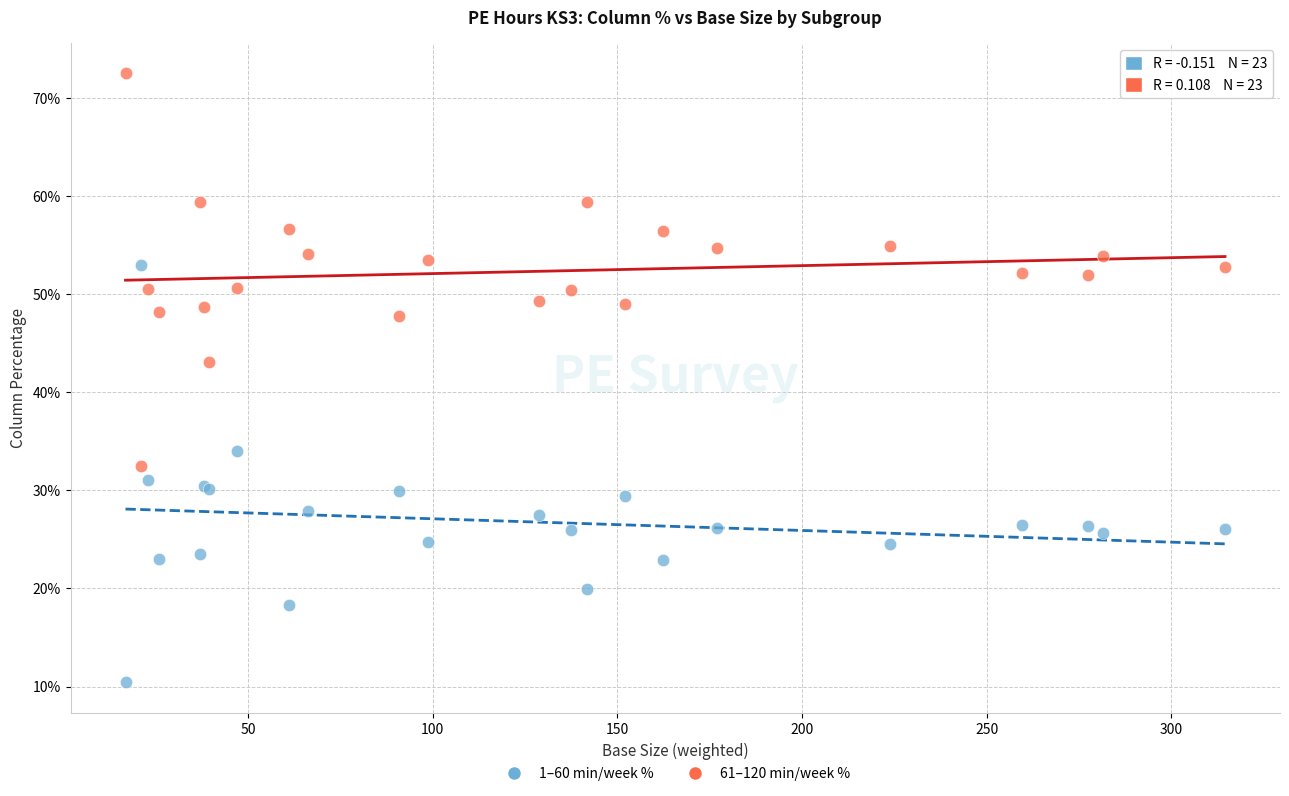

Which series reaches the maximum Y coordinate?

61–120 min/week %